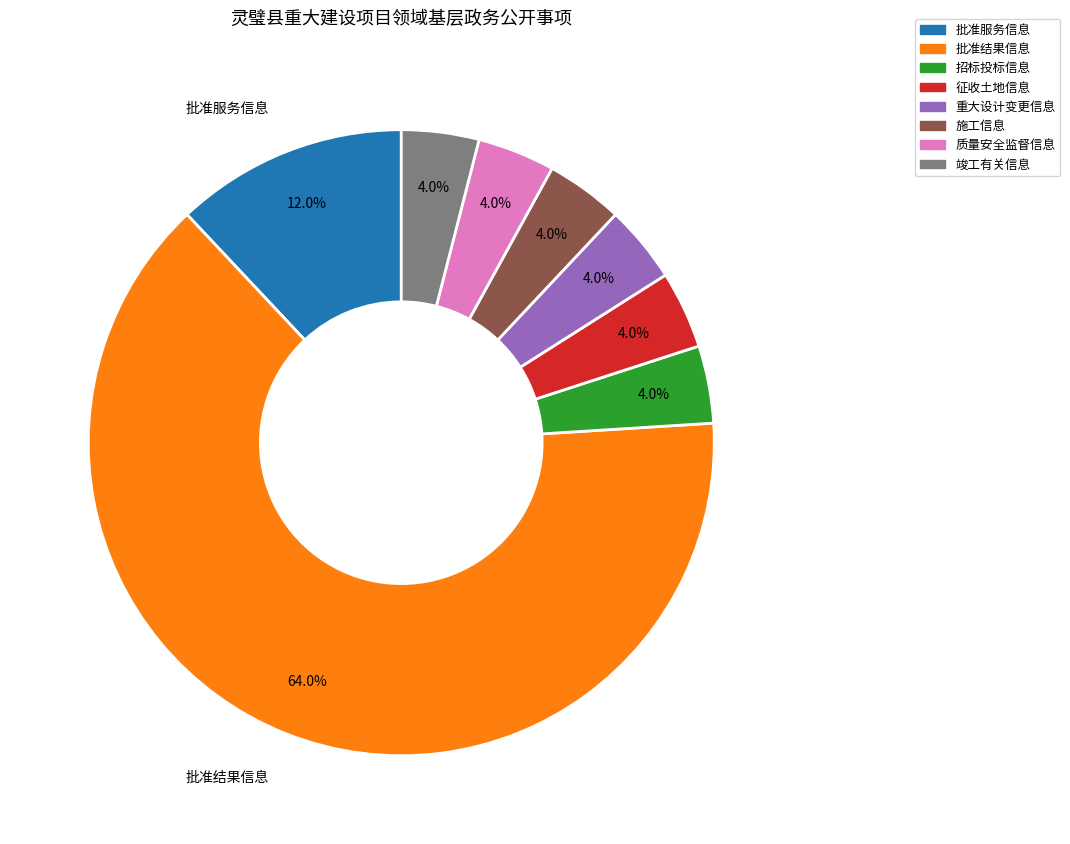

Do 批准结果信息 and 质量安全监督信息 together represent more than half of the pie?

Yes